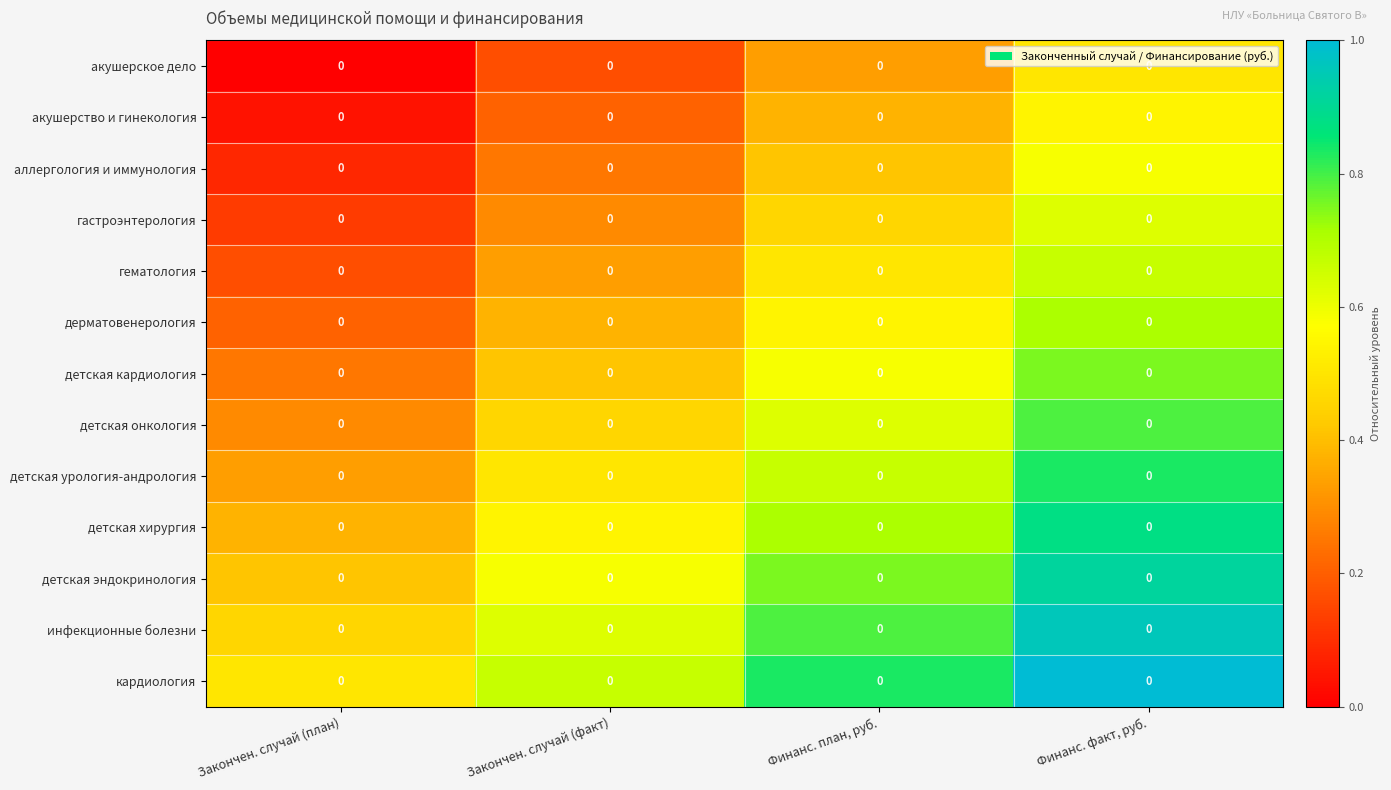

Where is детская хирургия nearest to the value 0?

Закончен. случай (план)